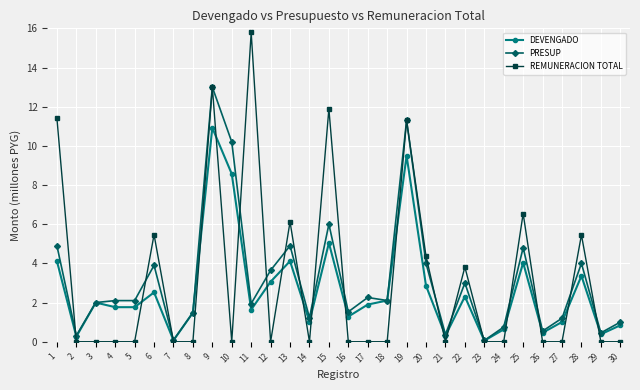

Which series ends up on top after the final intersection of REMUNERACION TOTAL and PRESUP?

PRESUP